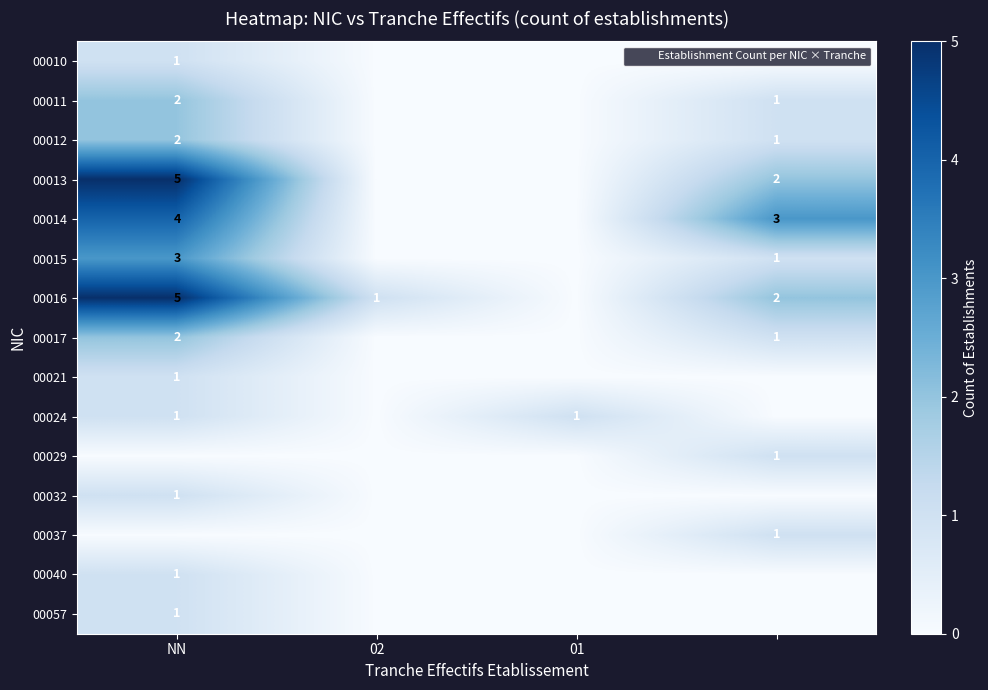

The 00011 series shows 1 at 02. True or false?

False